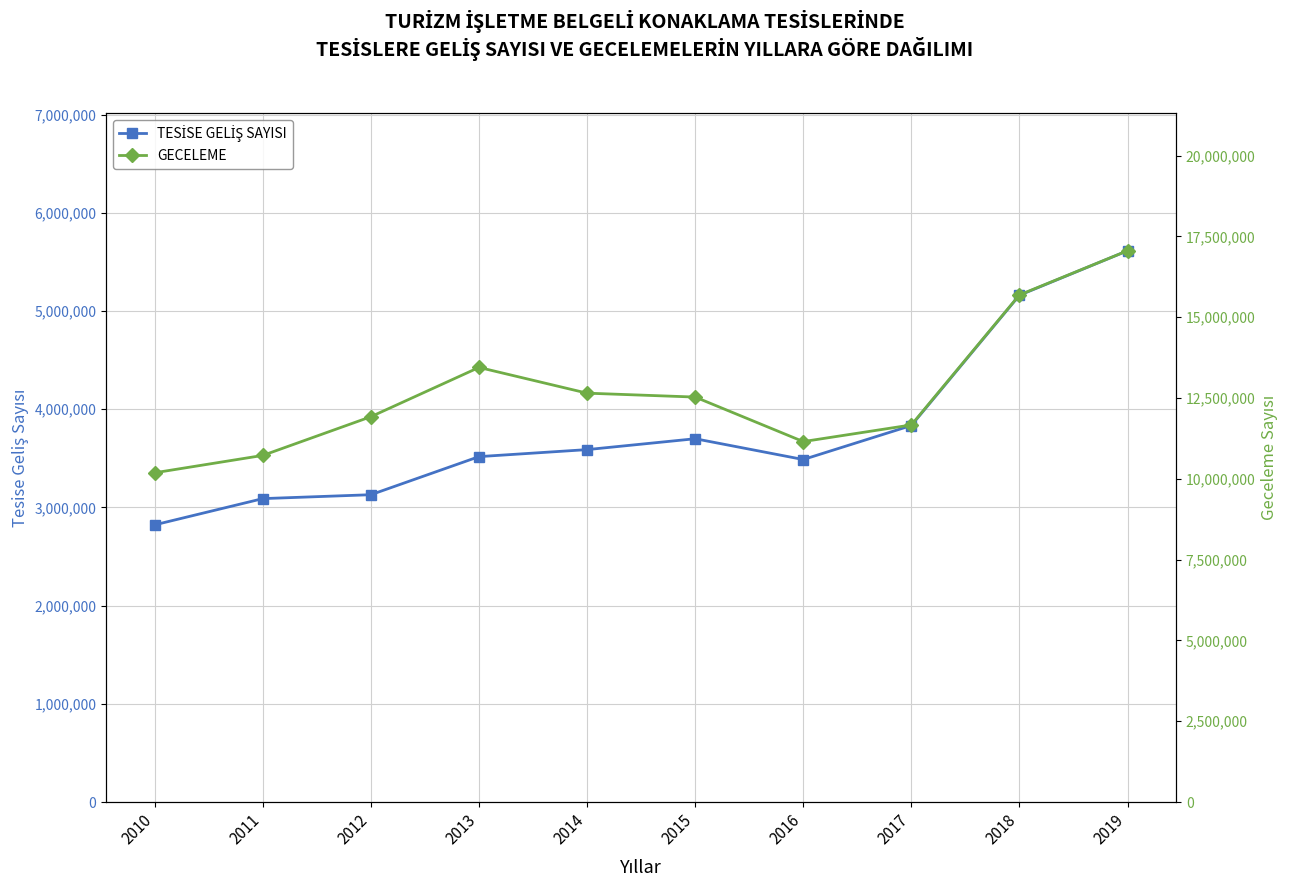

Where is the first local maximum for TESİSE GELİŞ SAYISI?

2015